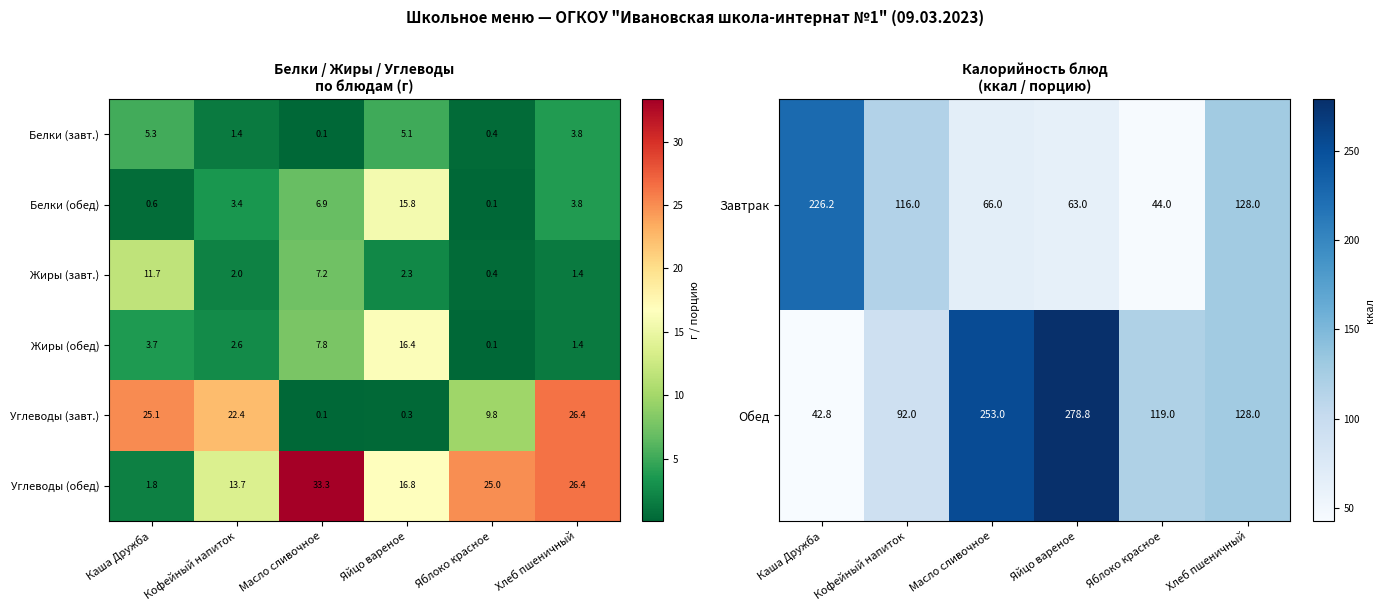

Is the value of Углеводы (обед) at Яблоко красное greater than the value of Углеводы (завт.) at Каша Дружба?

No